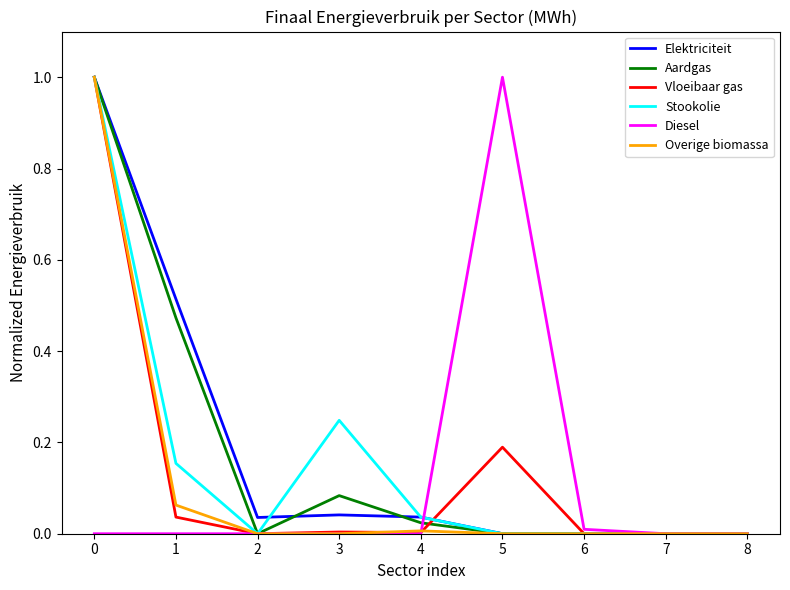

What is the sum of all Diesel values?

1.0